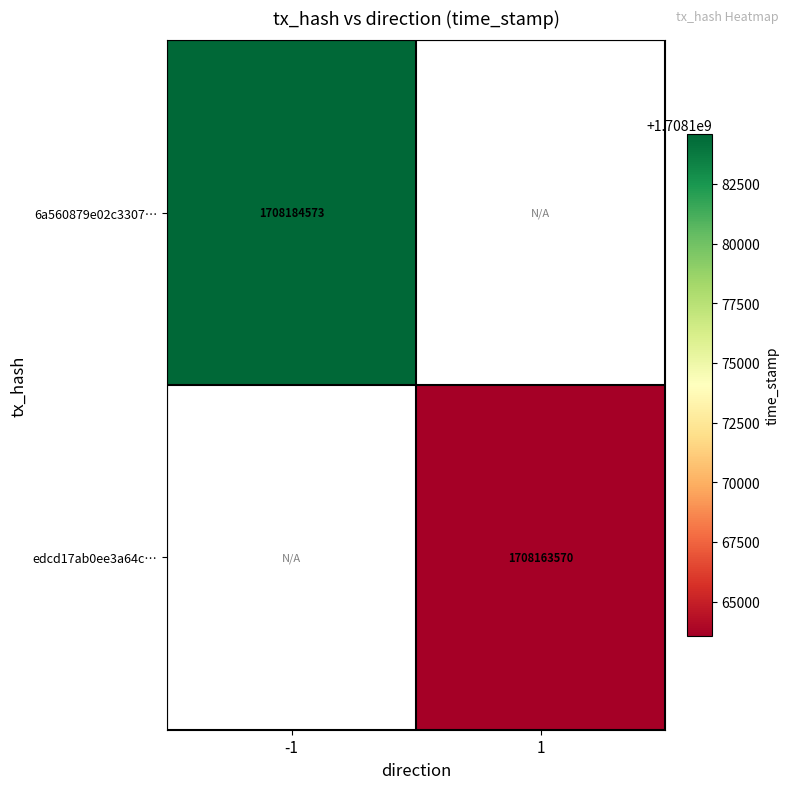

Is it true that edcd17ab0ee3a64c… equals 1708163570 at 1?

True